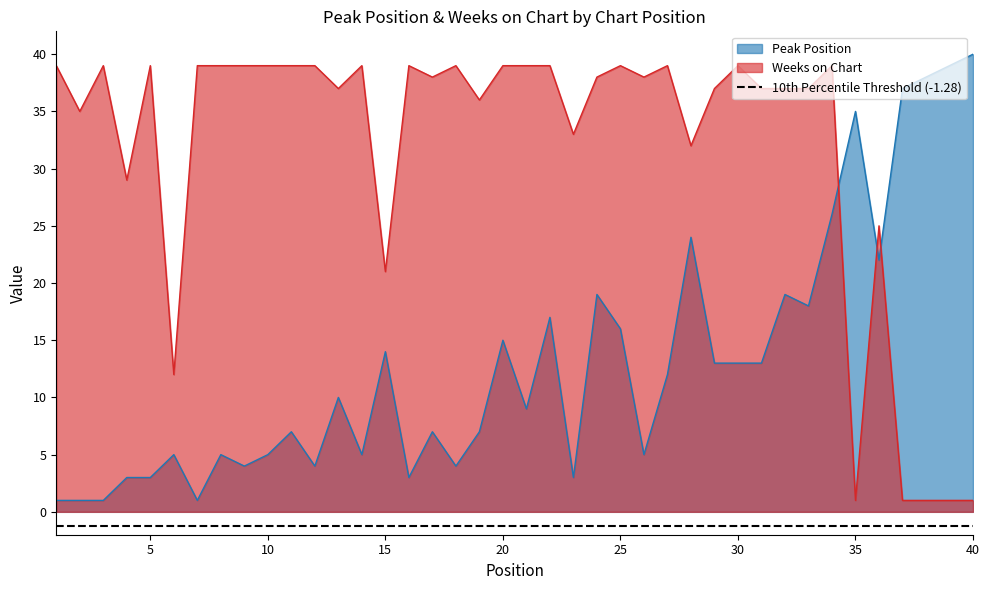

What are all the series names shown in the legend?

Peak Position, Weeks on Chart